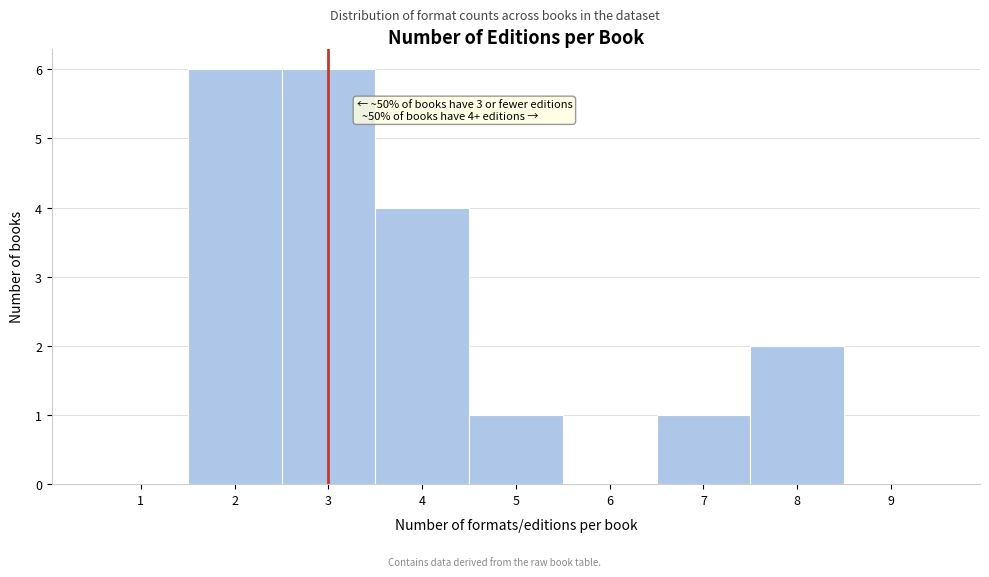

Reading left to right, transcribe all the data shown in this chart.

1=0	2=6	3=6	4=4	5=1	6=0	7=1	8=2	9=0